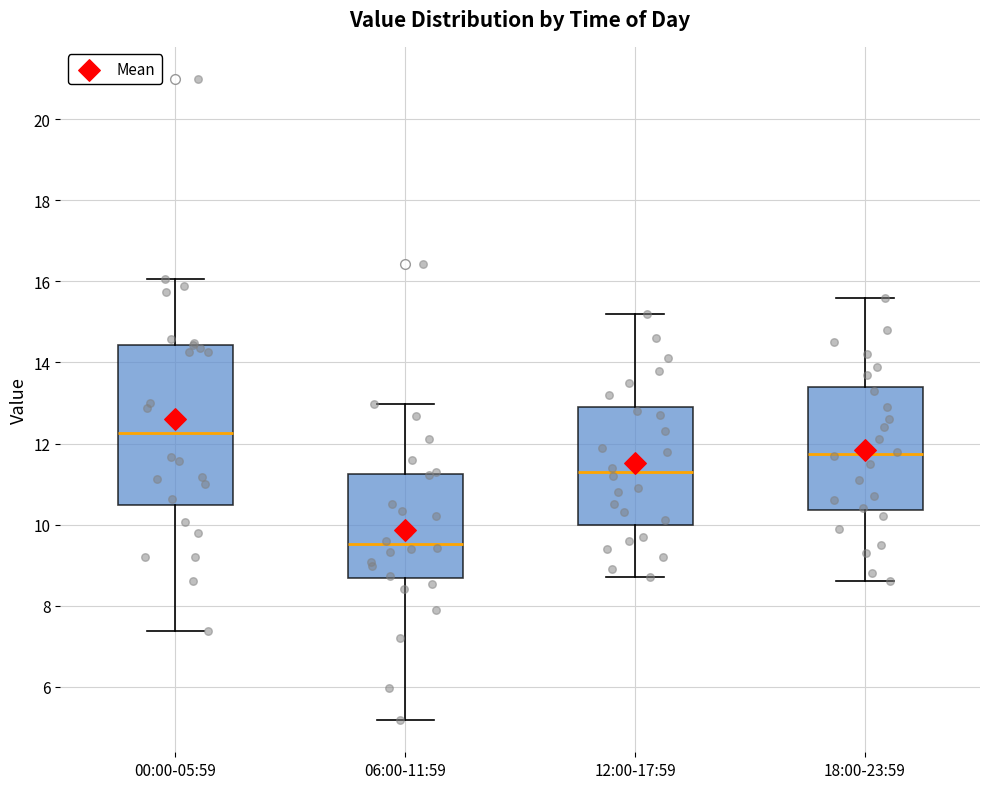

Reading left to right, read every box against the y-axis: the position of its median line, the range the box covers, and the ends of its whiskers. The values are not printed on the chart, so give them approximately, as read against the axis.

00:00-05:59: median 12.2, box 10.4 to 14.4, whiskers 7.4 to 16.0
06:00-11:59: median 9.6, box 8.6 to 11.2, whiskers 5.2 to 13.0
12:00-17:59: median 11.4, box 10.0 to 13.0, whiskers 8.8 to 15.2
18:00-23:59: median 11.8, box 10.4 to 13.4, whiskers 8.6 to 15.6